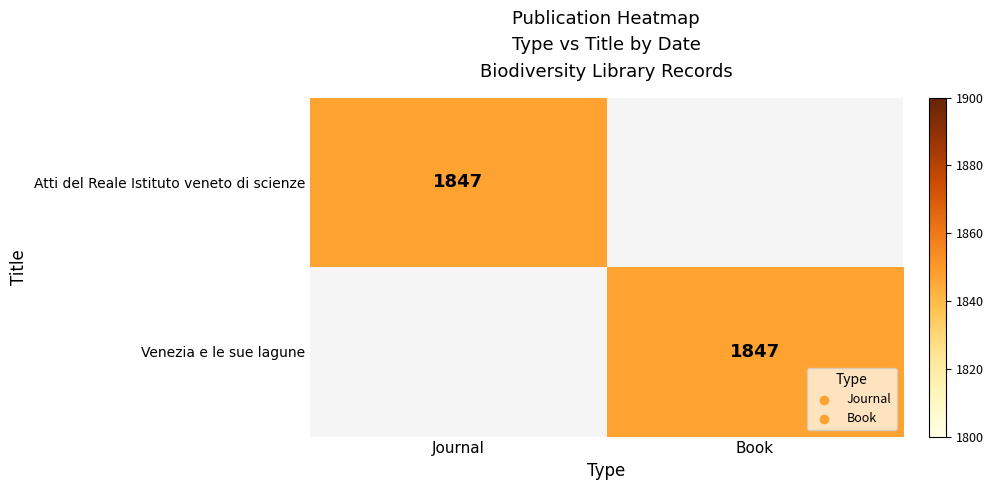

Is it true that Atti del Reale Istituto veneto di scienze equals 2473 at Journal?

False